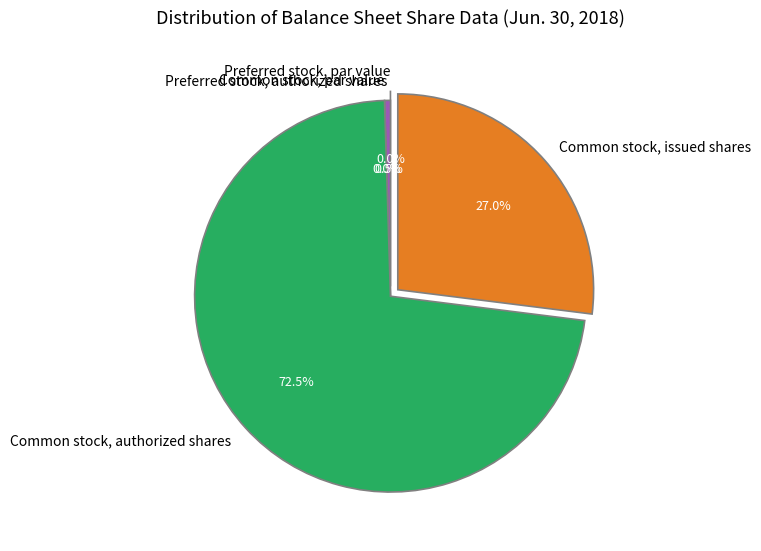

Is Preferred stock, par value the majority of the pie?

No